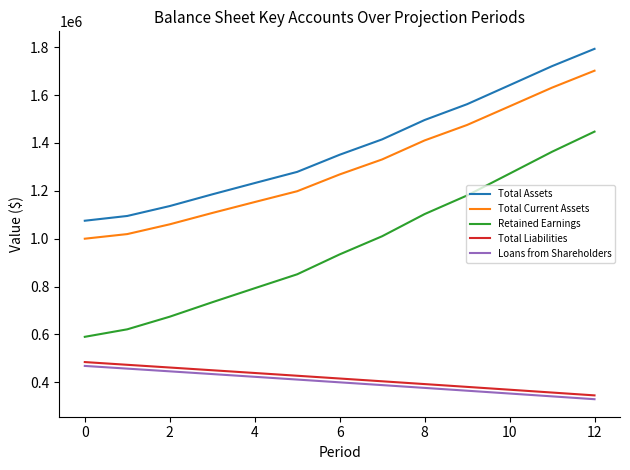

How many distinct data groups are displayed?

5